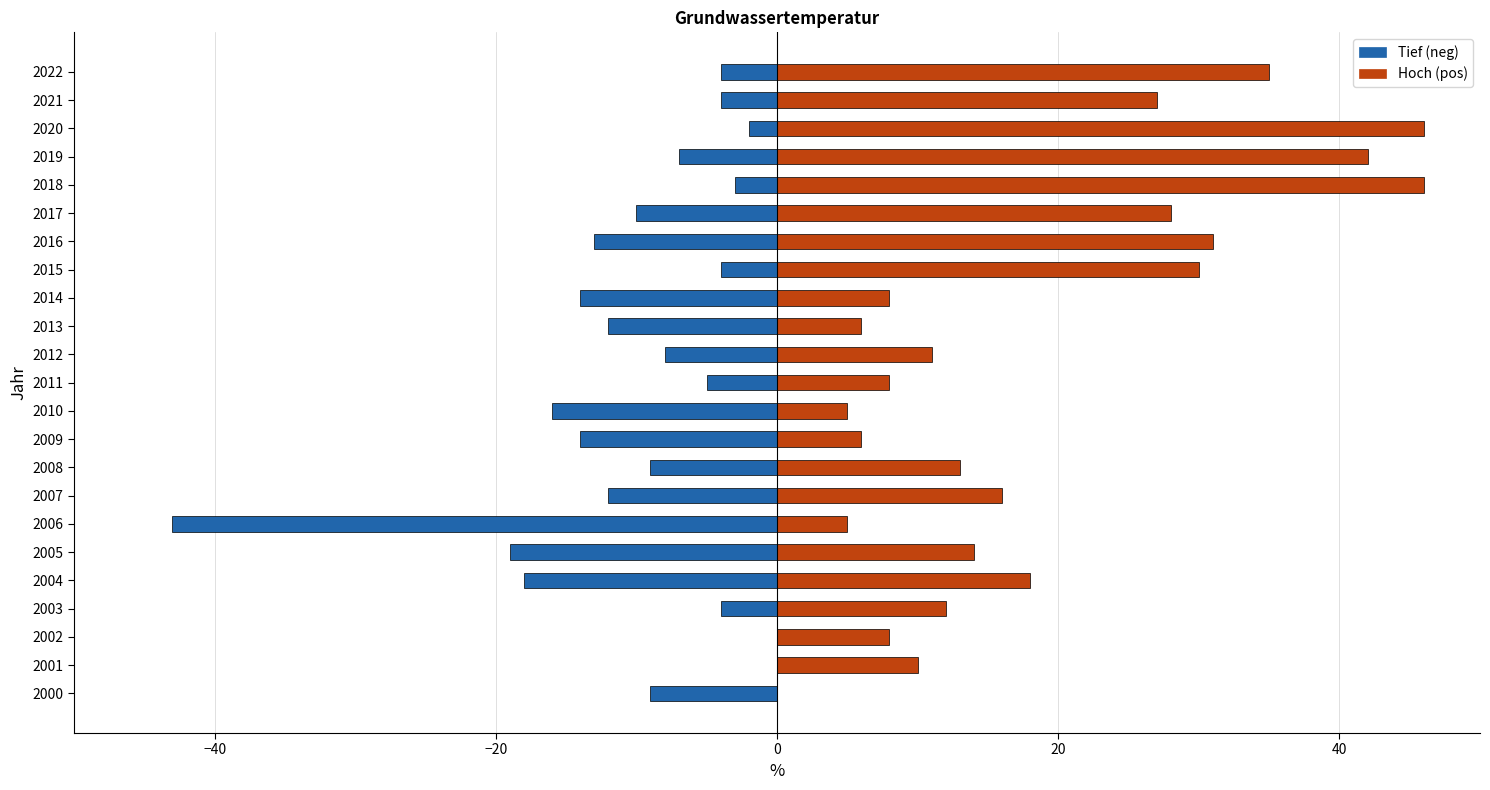

What is the difference between the maximum and minimum values in the Tief series?

43